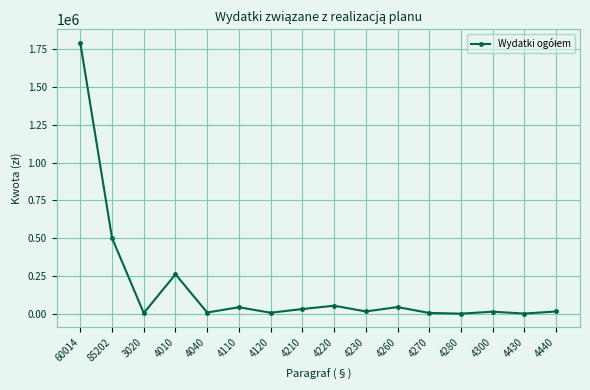

What is the greatest value displayed?

1792300